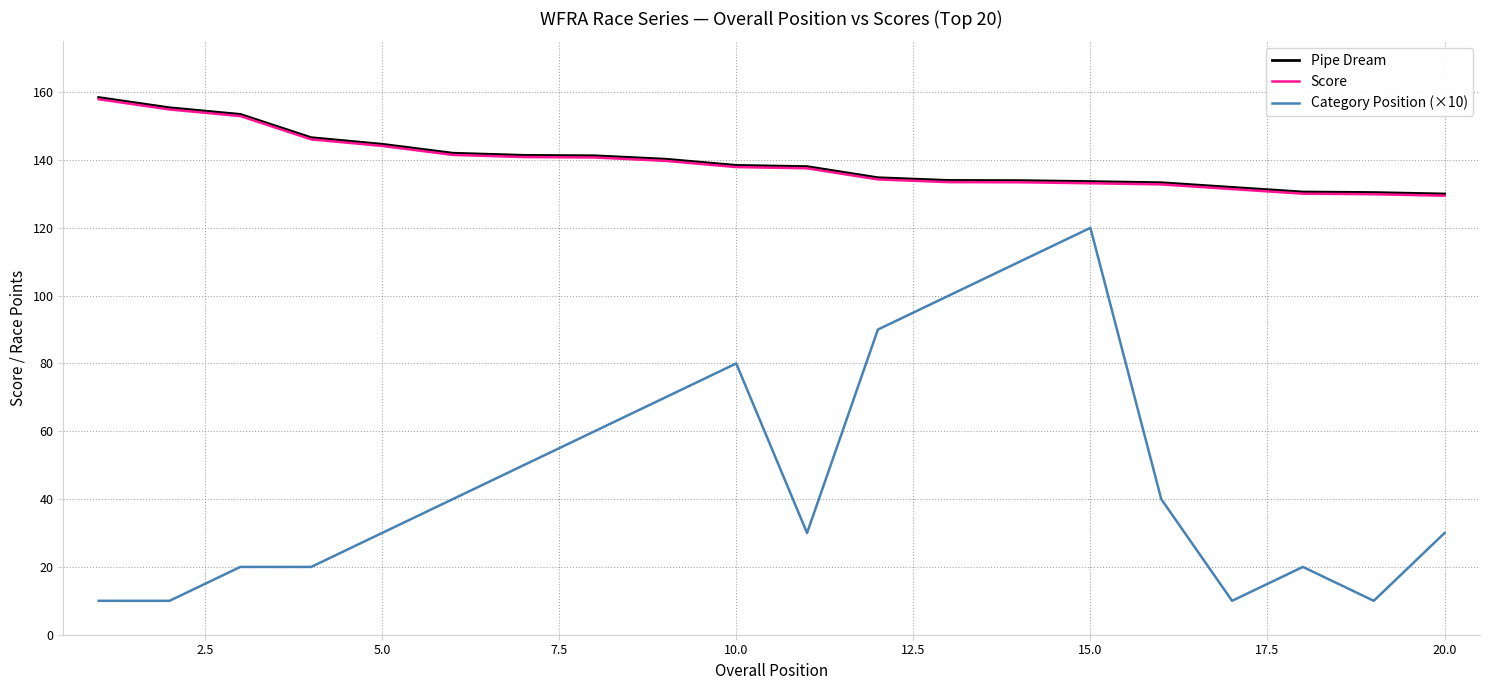

What is the greatest value displayed?

158.4